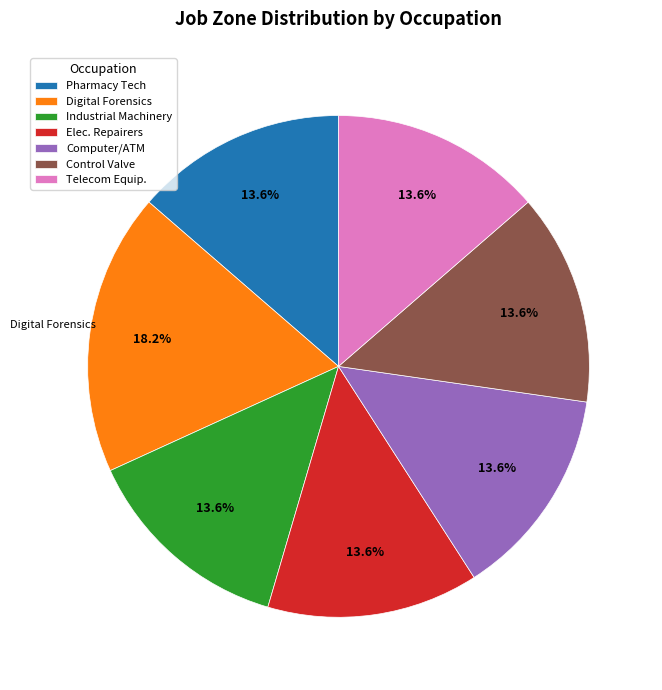

How many slices are in this pie chart?

7